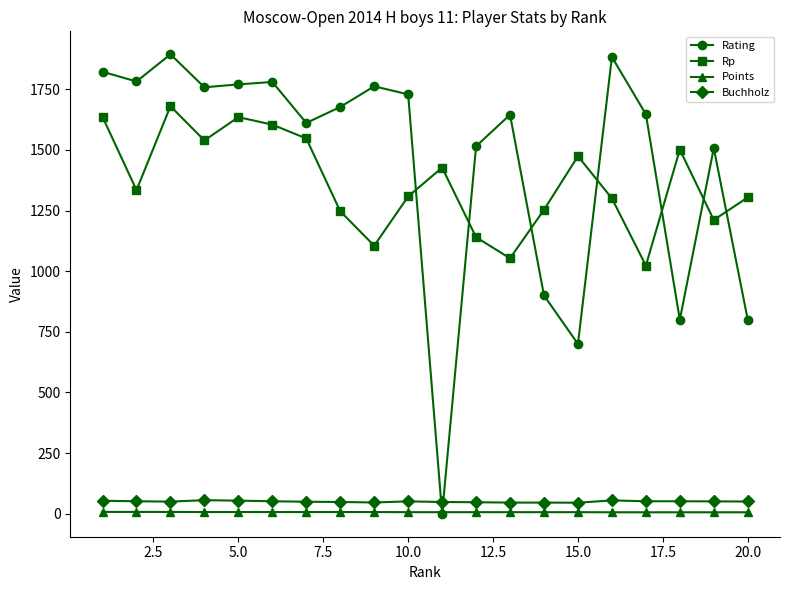

What is the greatest value displayed?

1894.0